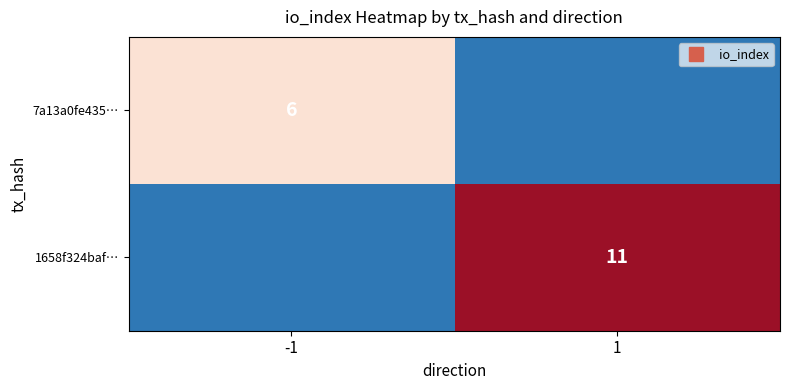

What is the average value of the 1658f324baf… series?

6